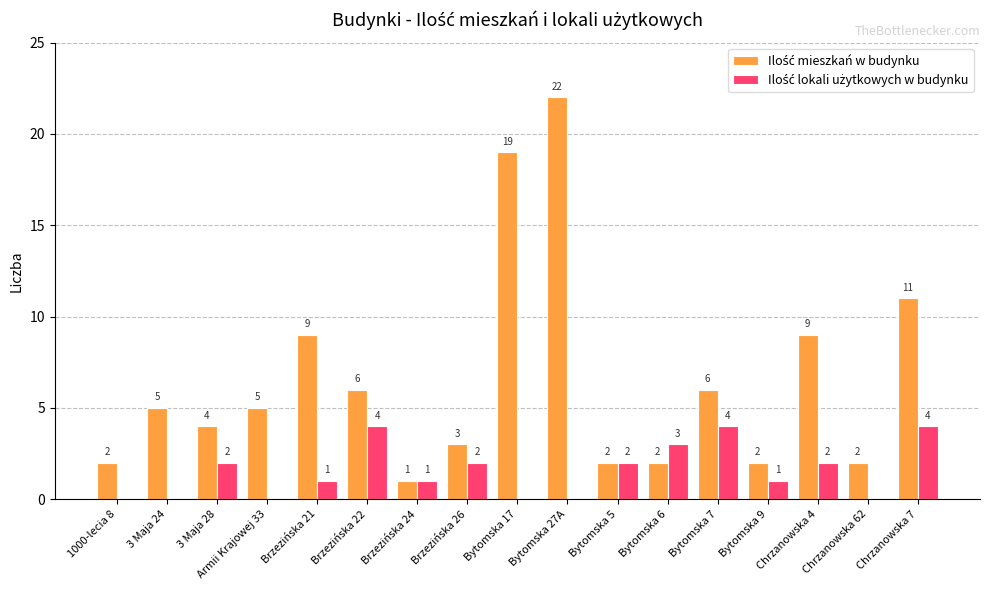

How many data points does each series have?

17